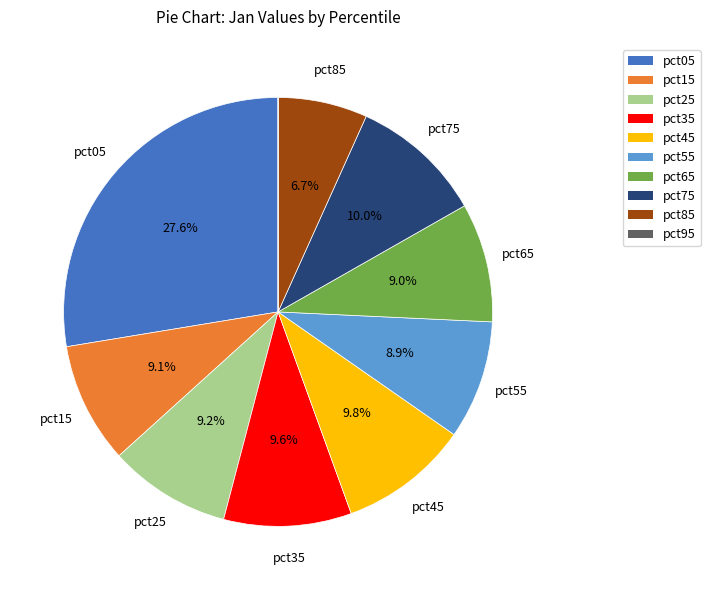

Which has a higher value, pct85 or pct65?

pct65